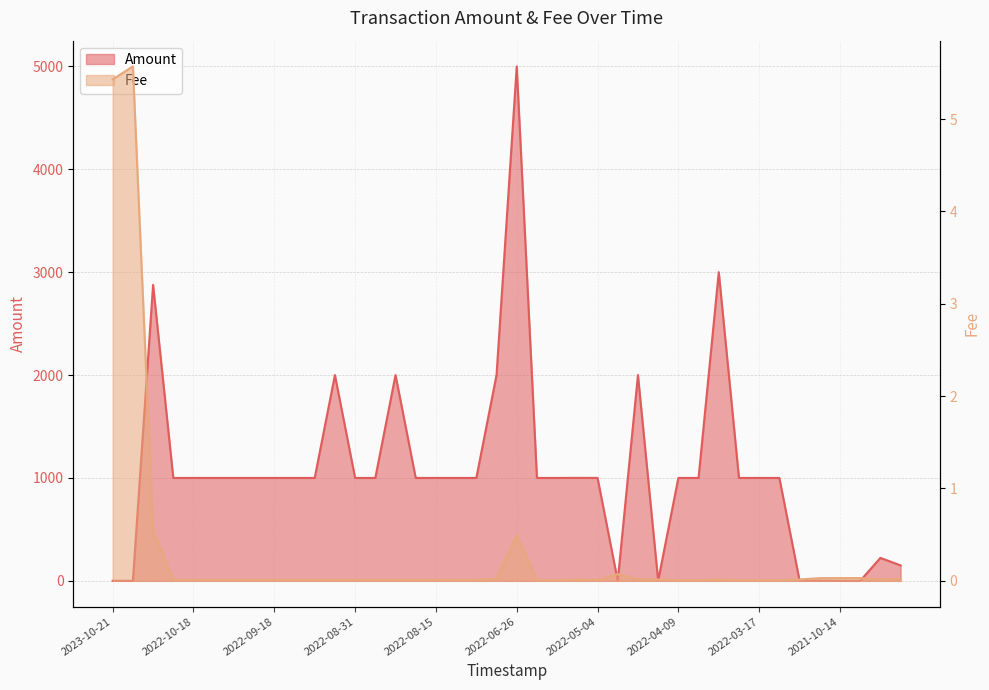

Is it true that Amount equals 5000.0 at 2022-06-26?

True